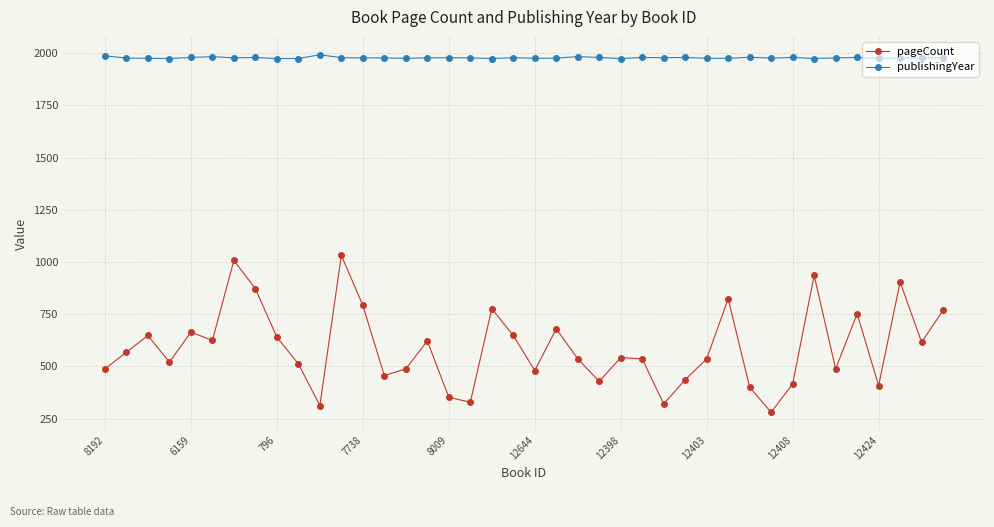

True or false: publishingYear has more than 2 points higher than both neighbors.

True